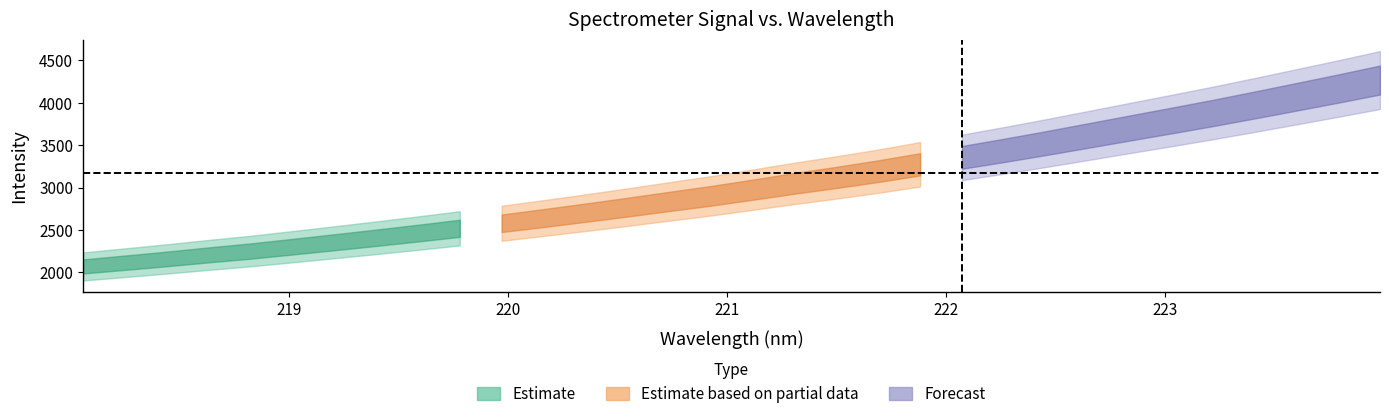

Where does the data first go above 2975?

221.1174